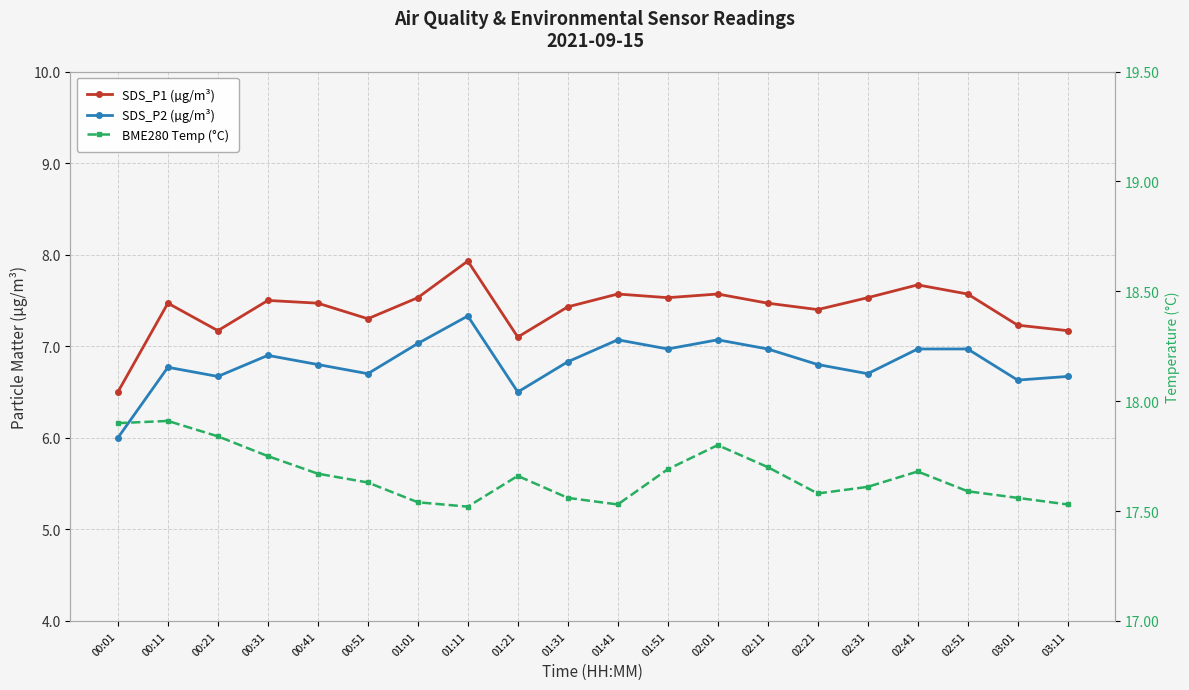

List the labels in order of SDS_P1 (µg/m³) value, largest first.

01:11, 02:41, 01:41, 02:01, 02:51, 01:01, 01:51, 02:31, 00:31, 00:11, 00:41, 02:11, 01:31, 02:21, 00:51, 03:01, 00:21, 03:11, 01:21, 00:01